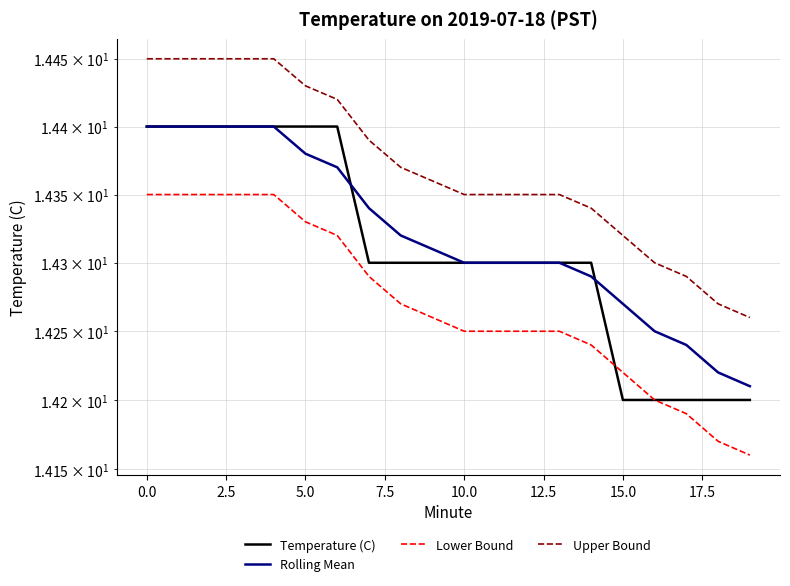

The Lower Bound series shows 14.2 at 18. True or false?

True